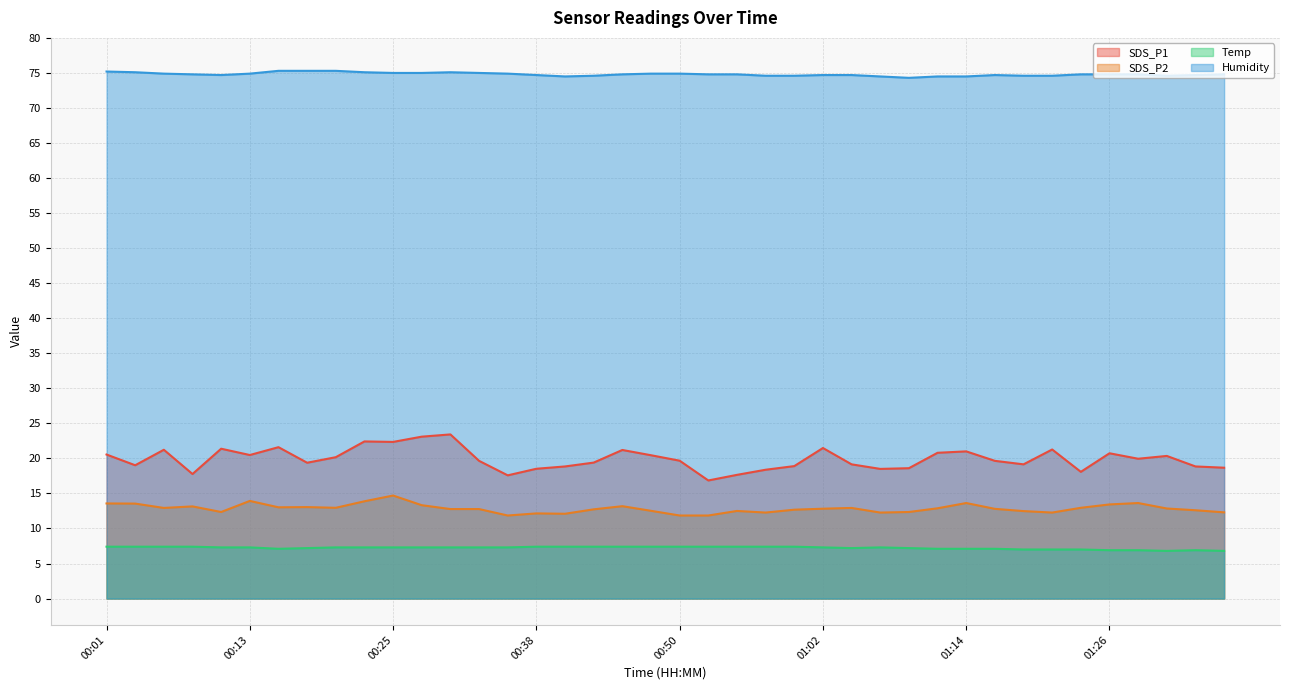

True or false: Humidity has more than 0 interior local peaks.

True